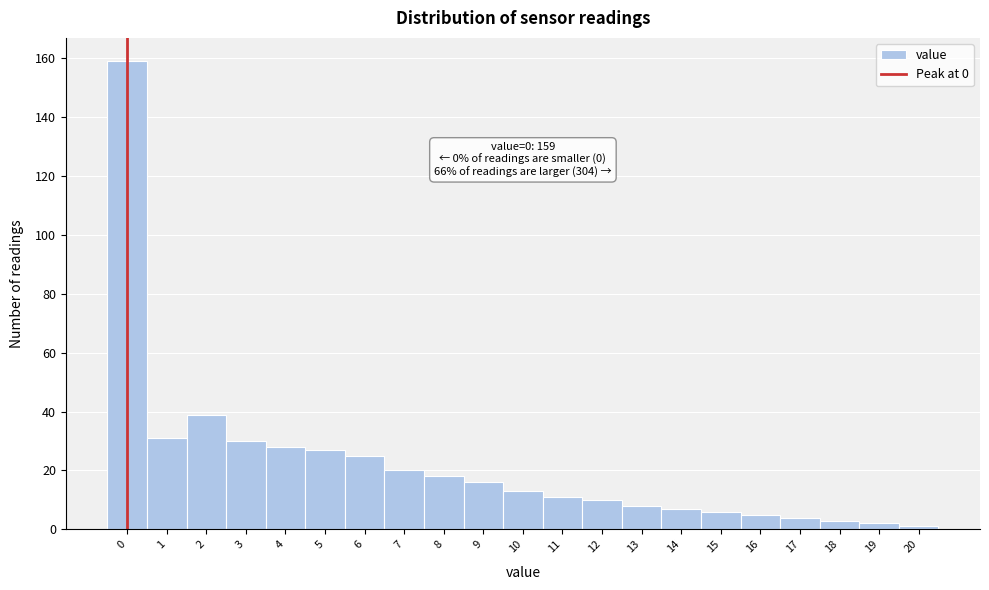

Reading left to right, what are all the values shown in this chart?

159	31	39	30	28	27	25	20	18	16	13	11	10	8	7	6	5	4	3	2	1